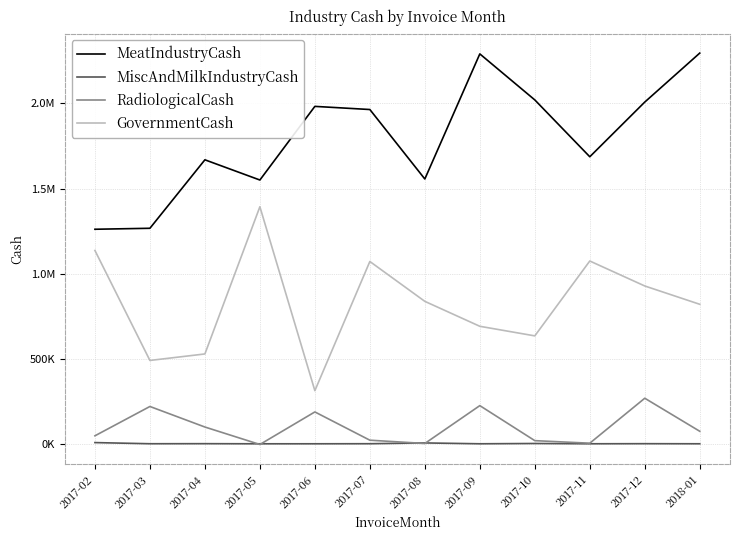

At which label is MiscAndMilkIndustryCash closest to 7610?

2017-08